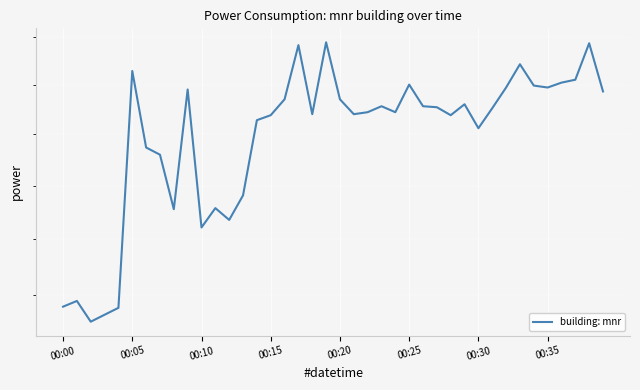

How many interior local peaks (higher than both neighbors) does the data have?

11